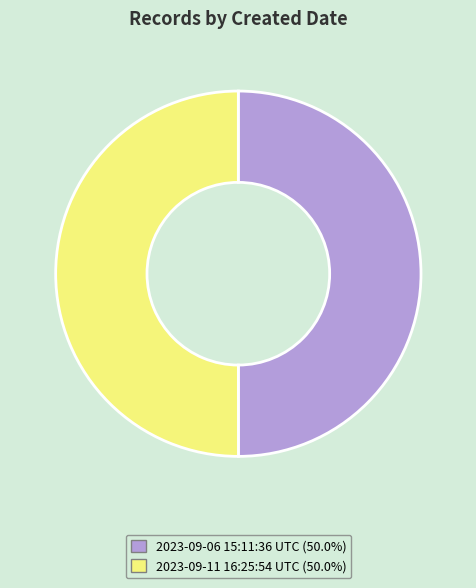

Is the sum of 2023-09-06 15:11:36 UTC (50.0%) and 2023-09-11 16:25:54 UTC (50.0%) greater than half?

Yes